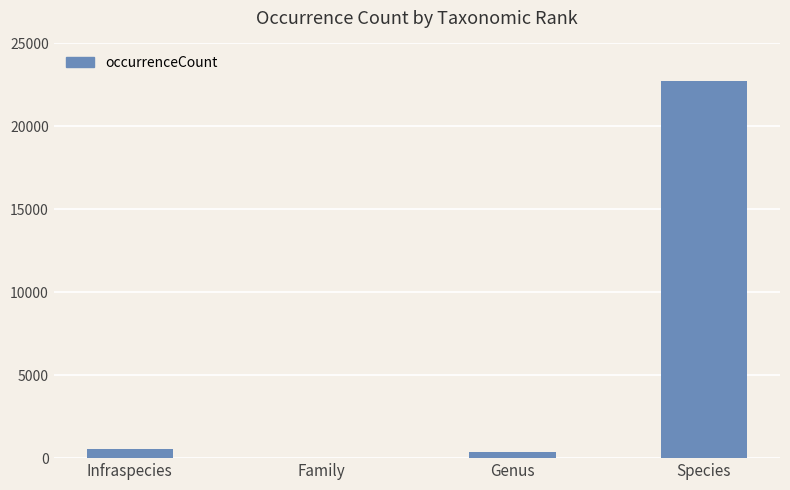

Reading left to right, what are all the values shown in this chart?

559	30	386	22722